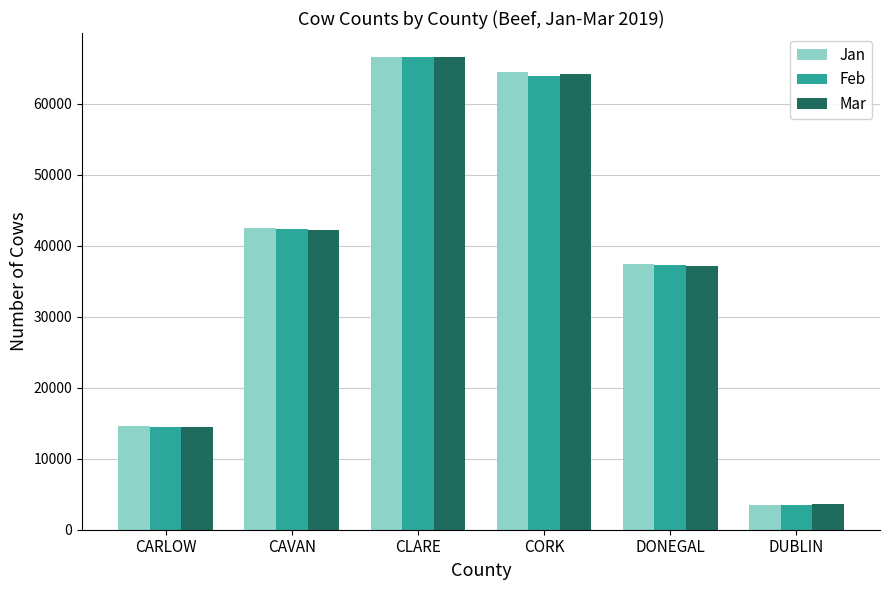

Reading left to right, what are all the values shown in this chart?

Jan: CARLOW=14633	CAVAN=42532	CLARE=66573	CORK=64501	DONEGAL=37346	DUBLIN=3452
Feb: CARLOW=14532	CAVAN=42404	CLARE=66533	CORK=63936	DONEGAL=37320	DUBLIN=3462
Mar: CARLOW=14510	CAVAN=42258	CLARE=66600	CORK=64148	DONEGAL=37065	DUBLIN=3562